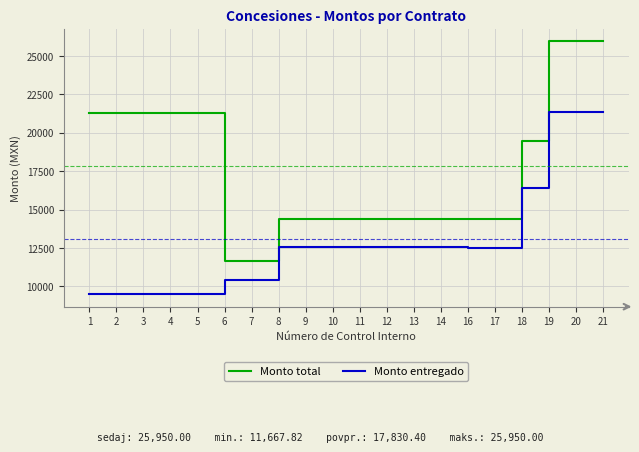

Is it true that Monto total equals 21289.7 at 3?

True